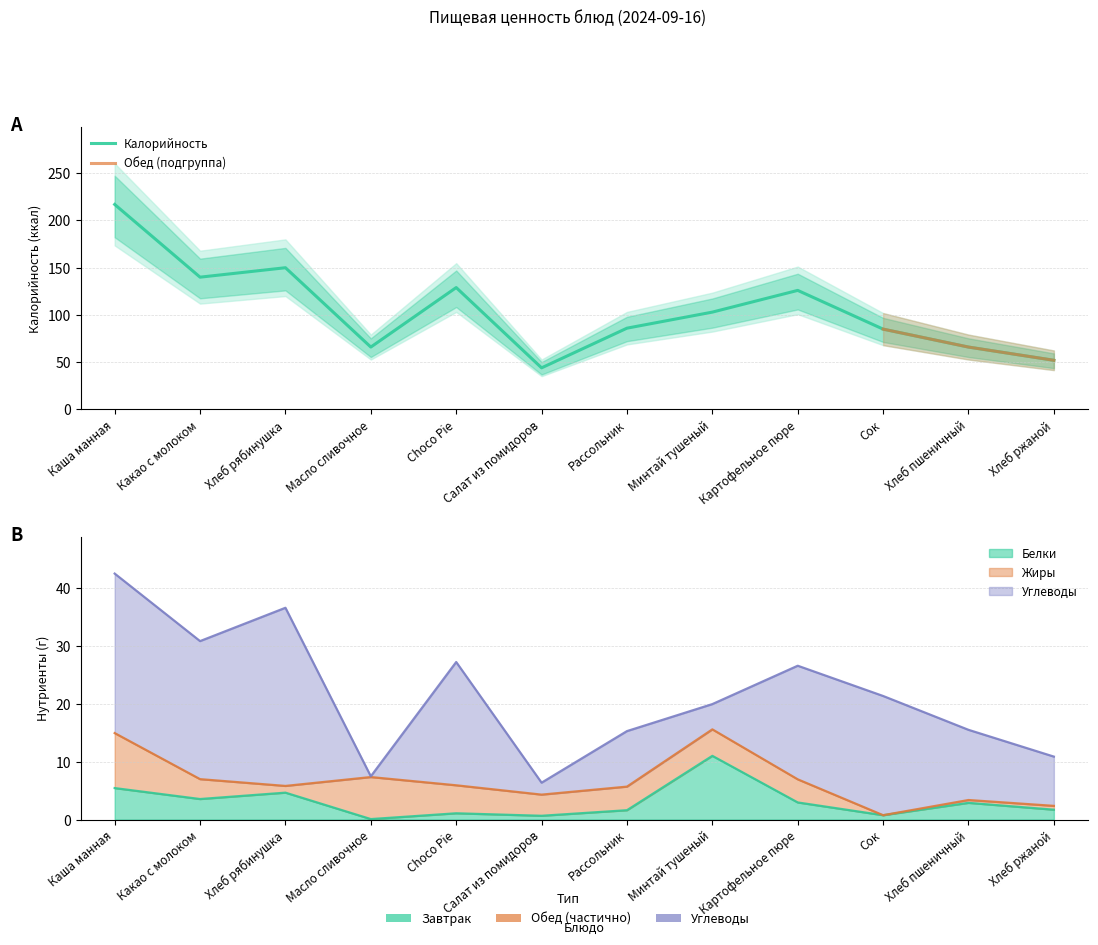

True or false: Белки and Калорийность cross at least once.

False